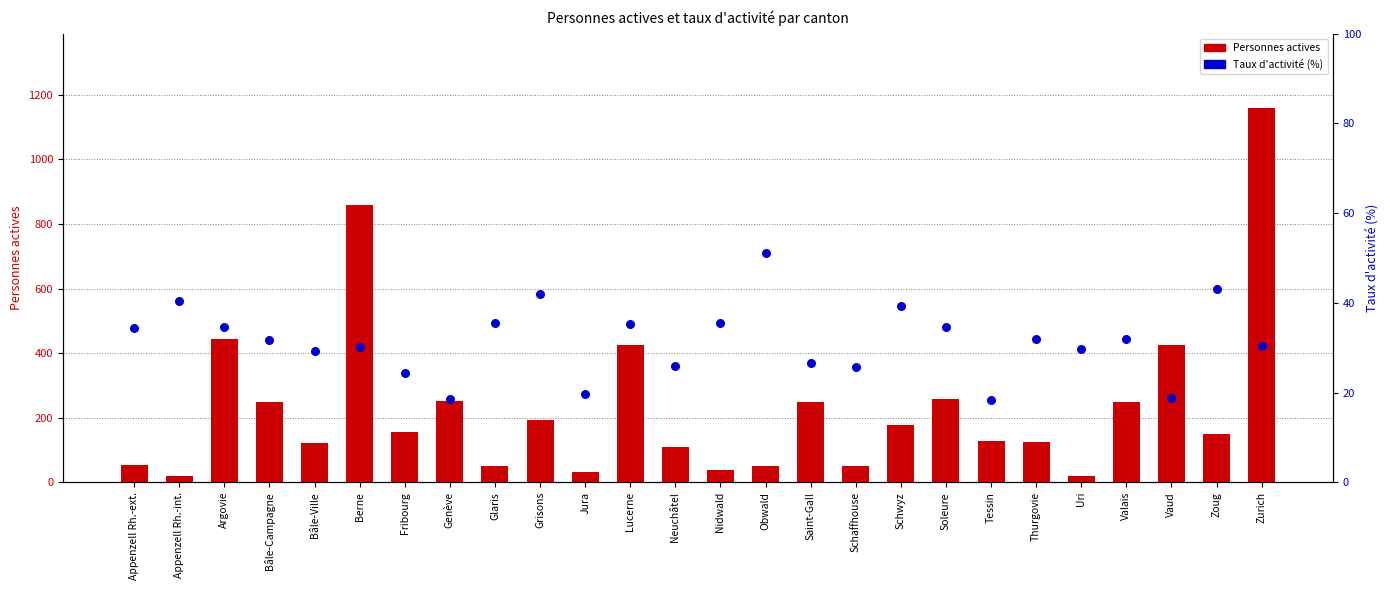

What are all the series names shown in the legend?

Personnes actives, Taux d'activité (%)